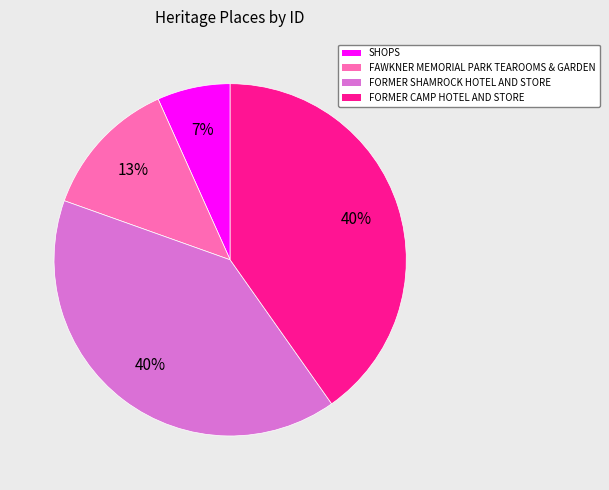

To the nearest percent, what is the average slice percentage?

25%